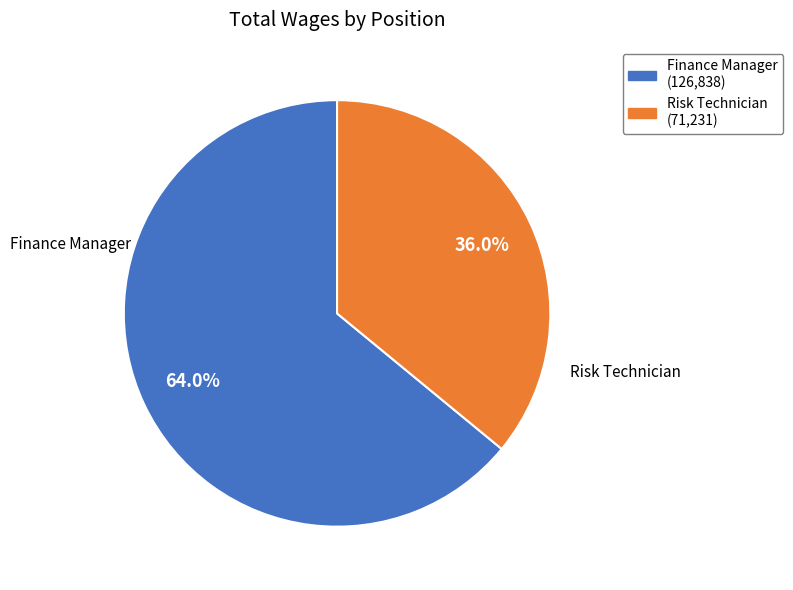

How many segments does this pie chart have?

2